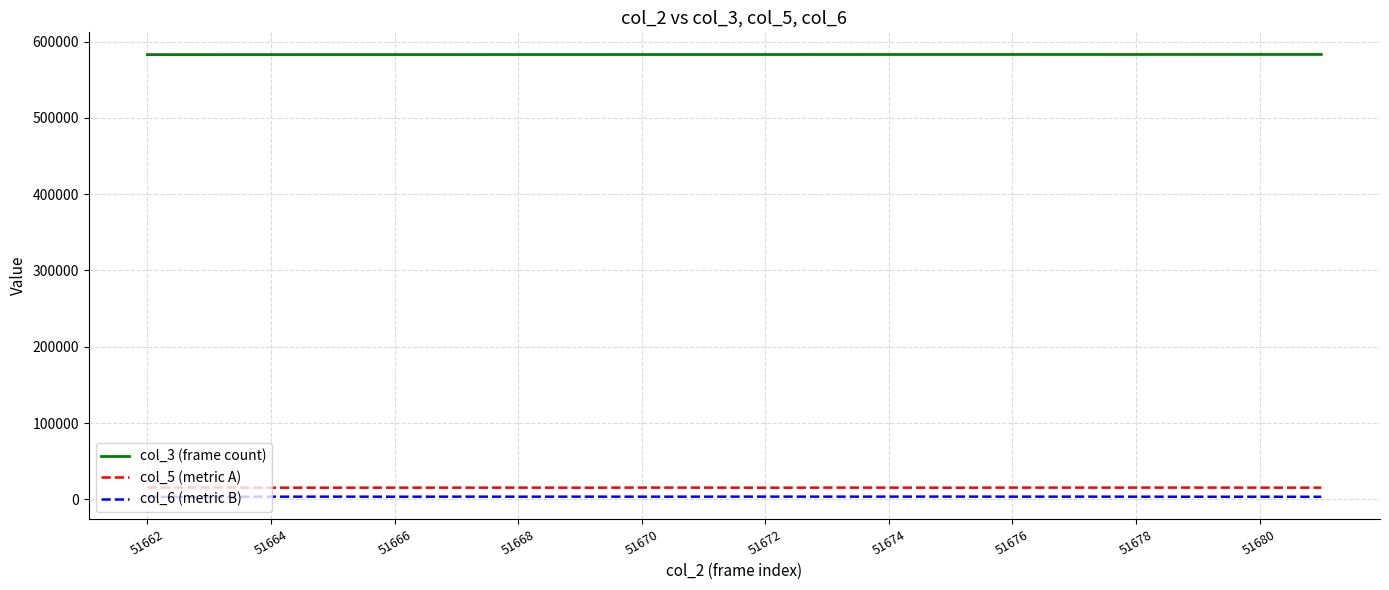

How many lines are shown in the chart?

3